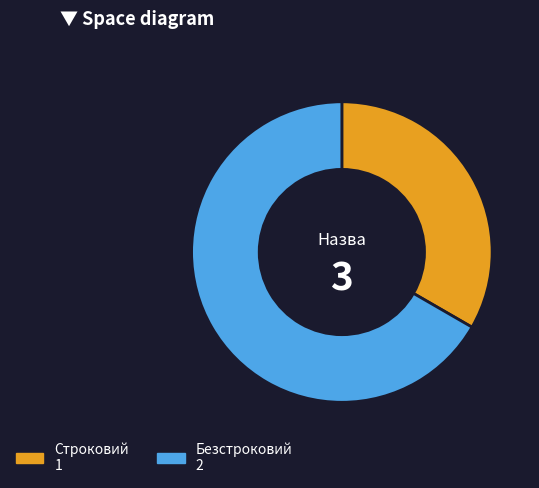

Which has a higher value, Безстроковий or Строковий?

Безстроковий